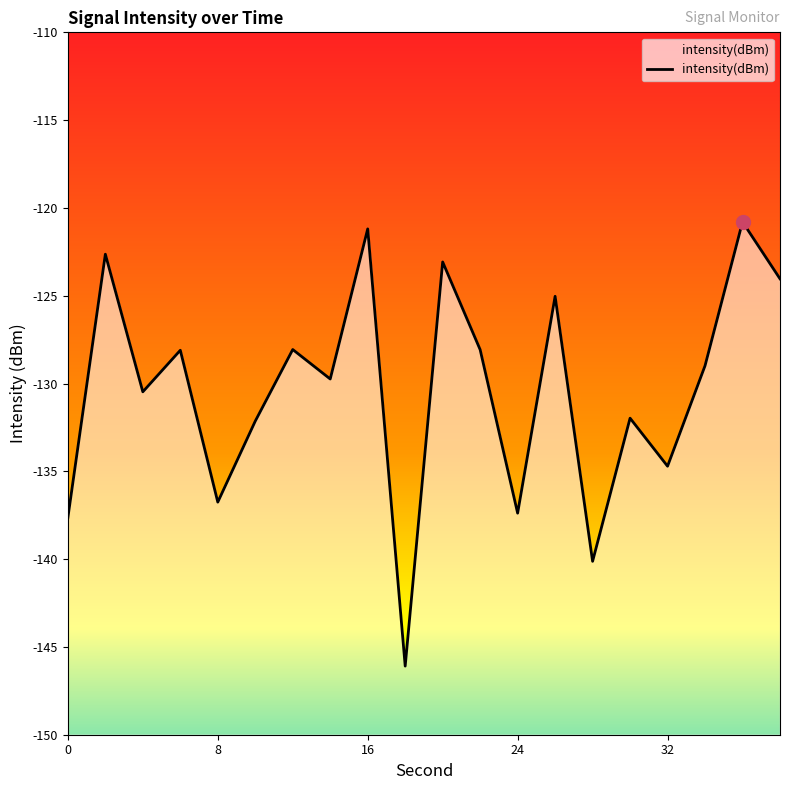

Reading right to left, transcribe all the data shown in this chart.

38=-124.0	36=-120.8	34=-129.0	32=-134.7	30=-132.0	28=-140.1	26=-125.0	24=-137.4	22=-128.1	20=-123.1	18=-146.1	16=-121.2	14=-129.7	12=-128.1	10=-132.1	8=-136.8	6=-128.1	4=-130.5	2=-122.6	0=-137.6